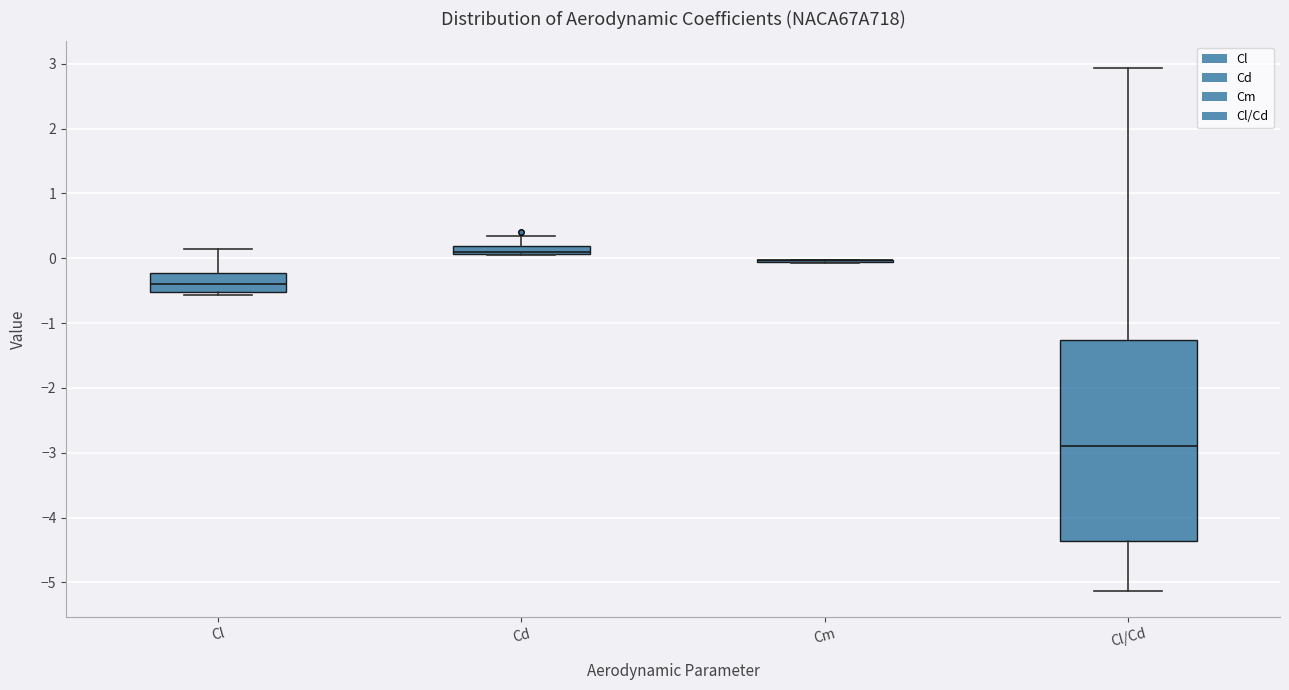

Comparing the boxes themselves (not the whiskers), which one is the tallest?

Cl/Cd